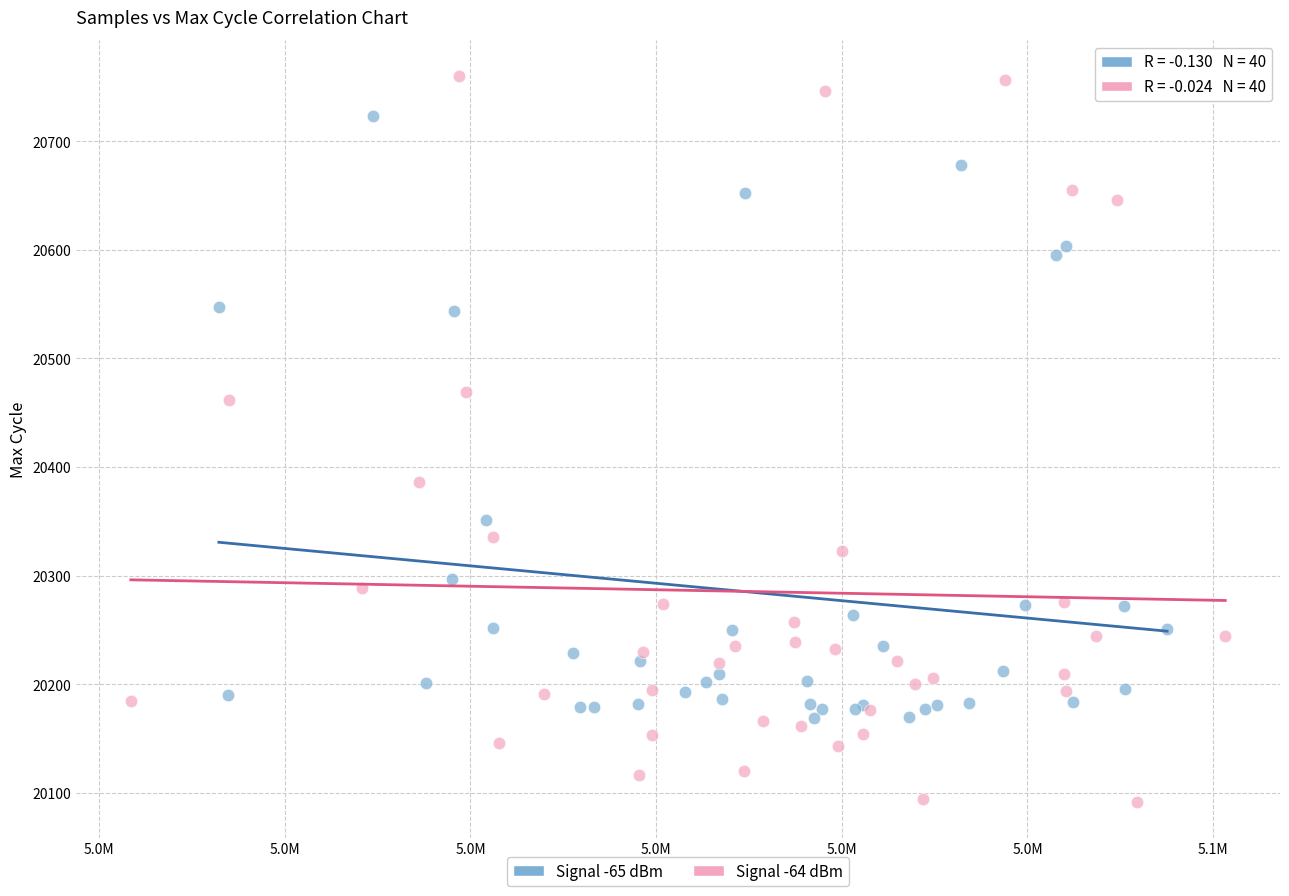

Which series contains the lowest Y value?

Signal -64 dBm